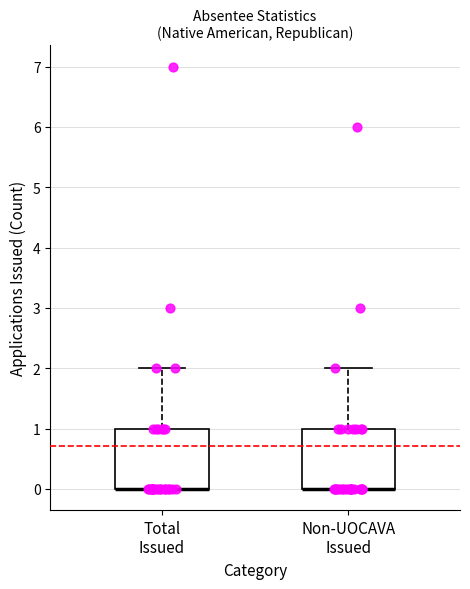

Where is the lower edge of the box for Total Issued on the y-axis? The values are not printed on the chart, so give them approximately, as read against the axis.

0